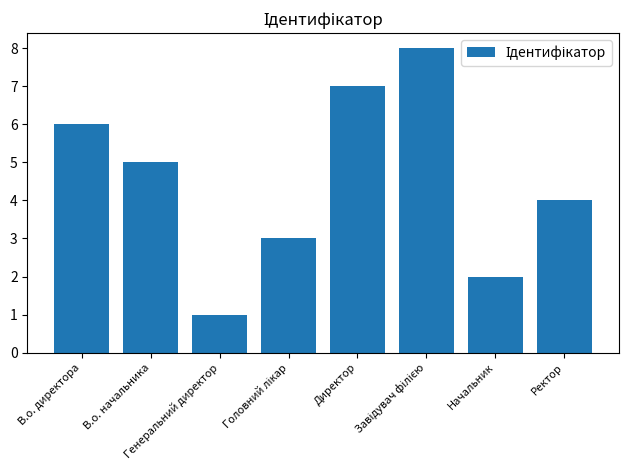

Count the values in the range 3 to 7.

5